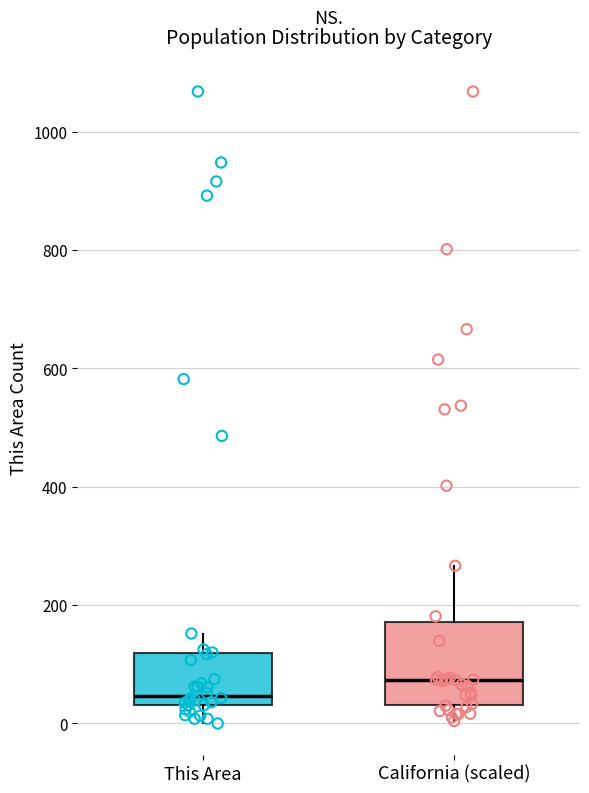

Which box's median line is the lowest?

This Area